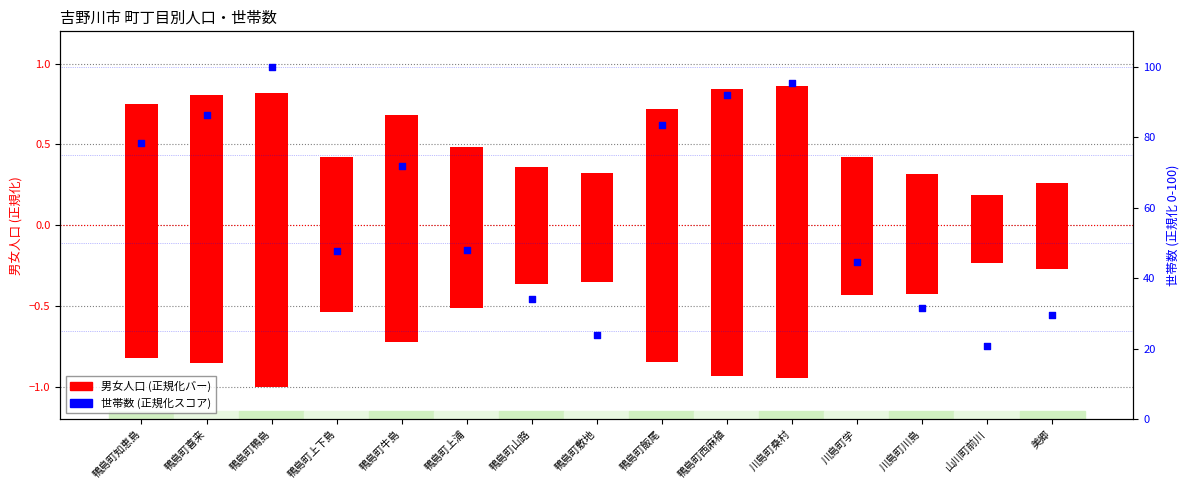

Which series has the widest spread of Y values?

世帯数 (percentile style)